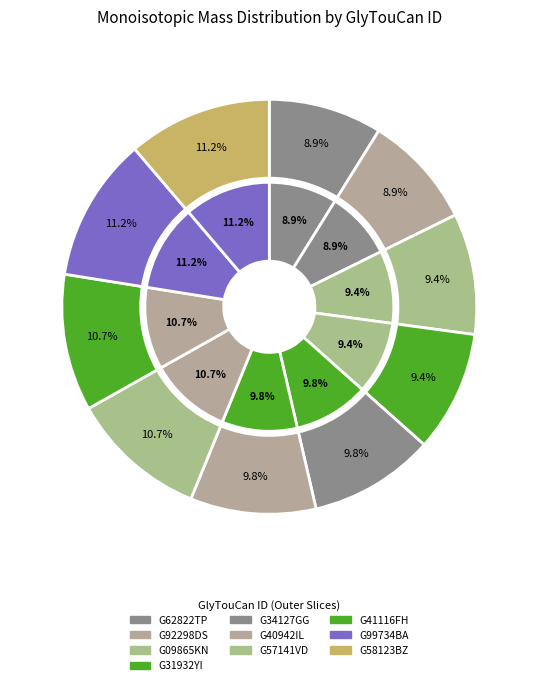

How many segments does this pie chart have?

10